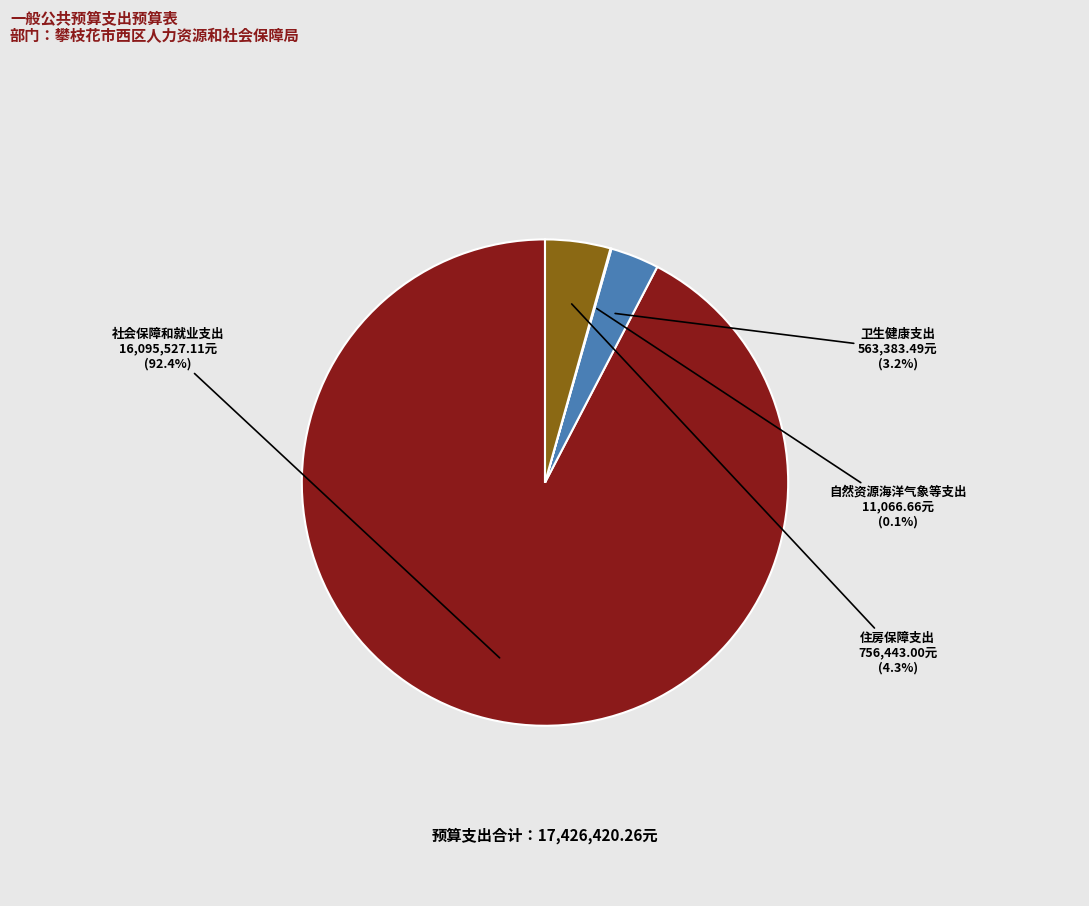

Does 住房保障支出 account for over 50% of the chart?

No